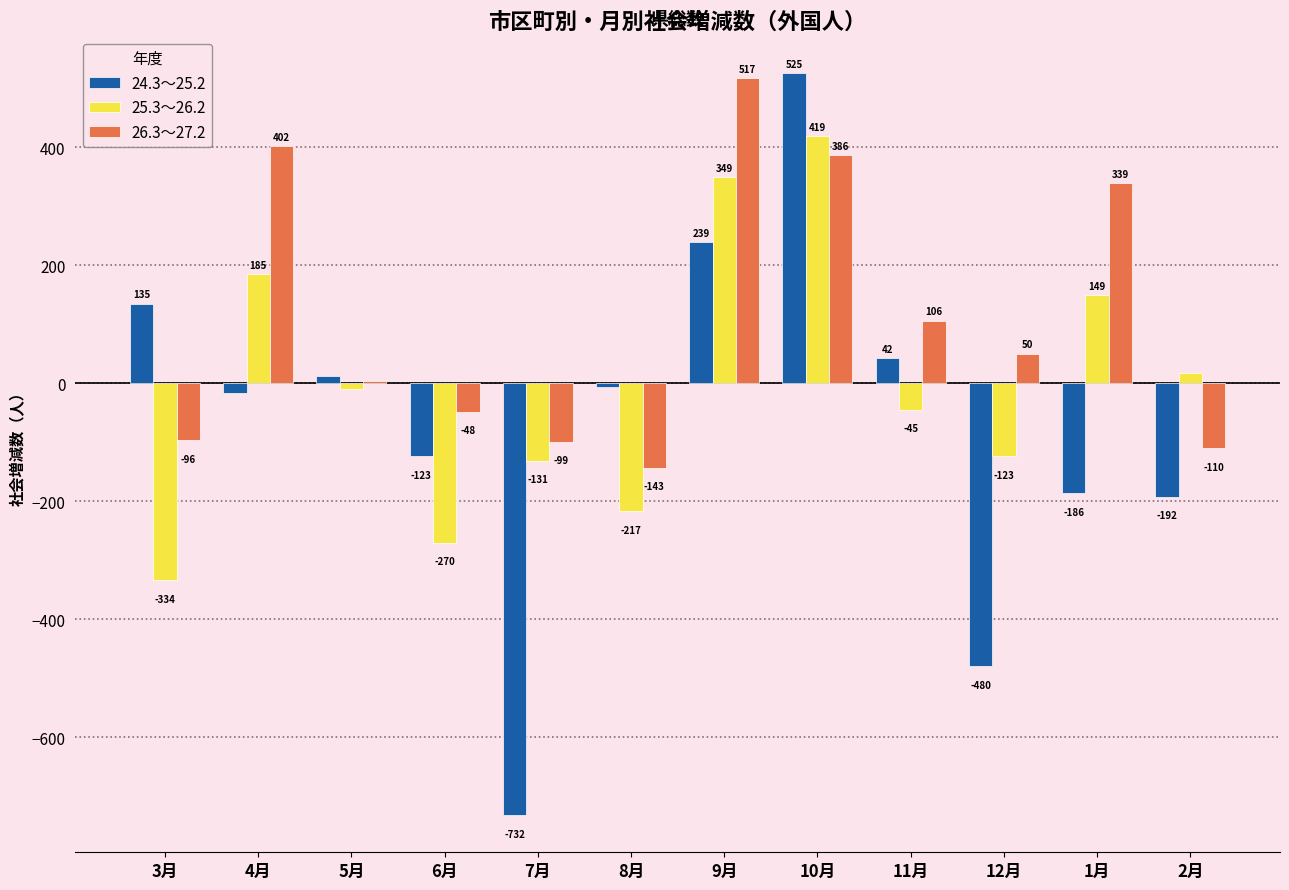

What are all the series names shown in the legend?

24.3～25.2, 25.3～26.2, 26.3～27.2